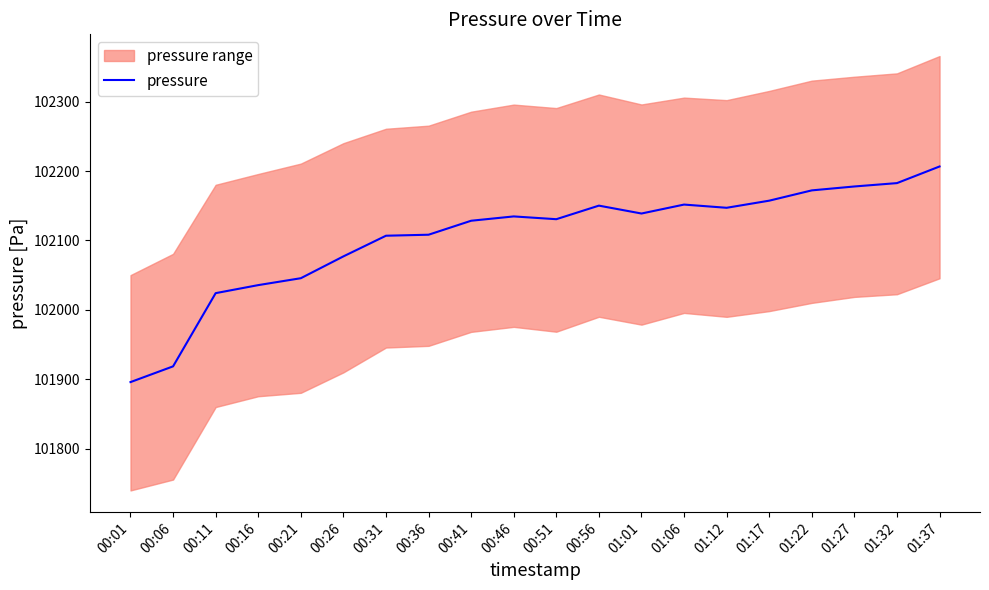

Which category has the highest value across all series?

01:37